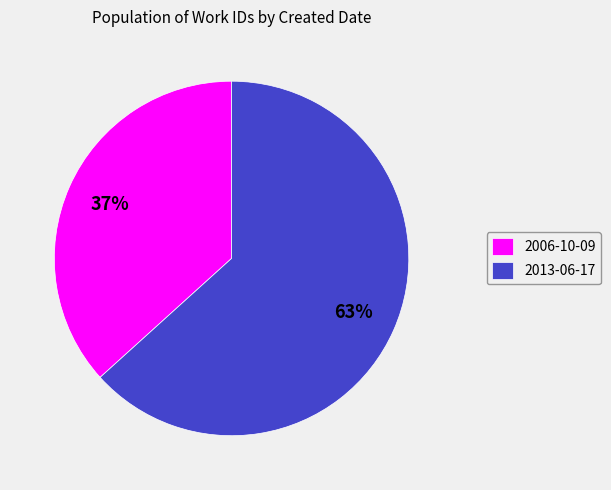

To the nearest percent, what portion does 2013-06-17 represent?

63%